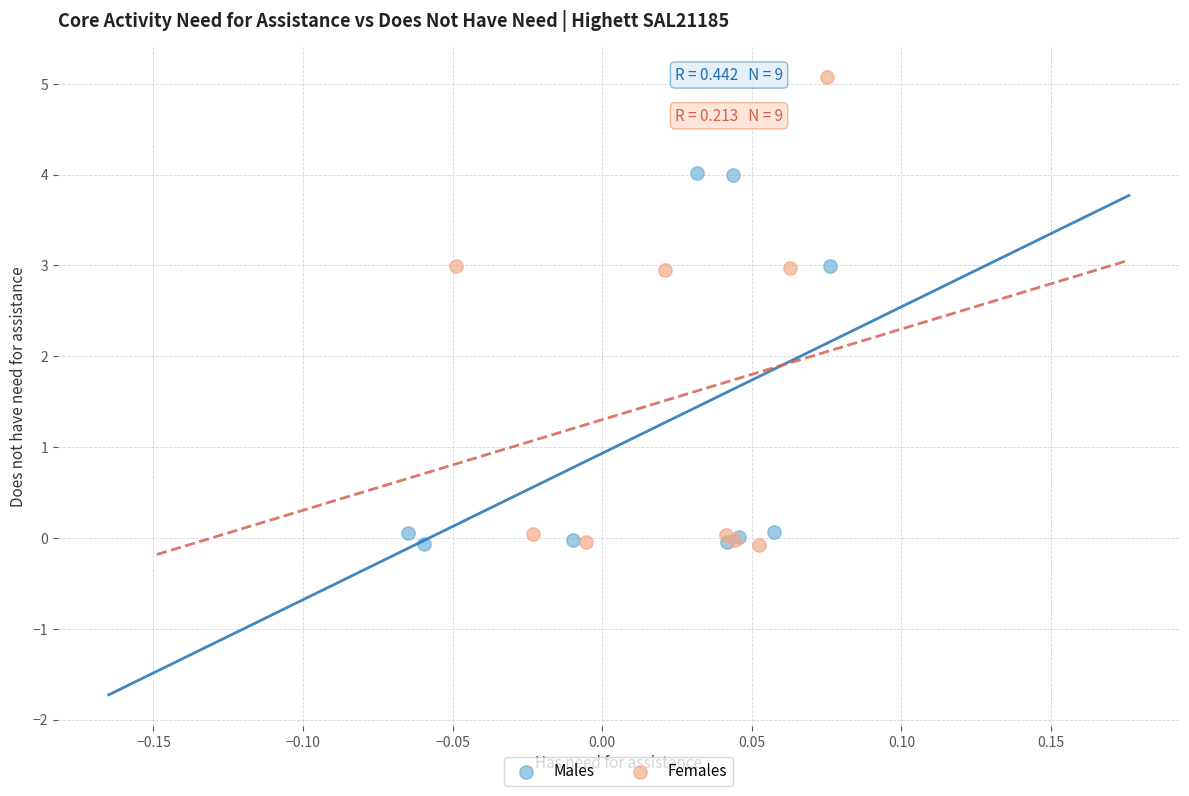

Which series has the largest Y range (max minus min)?

Females